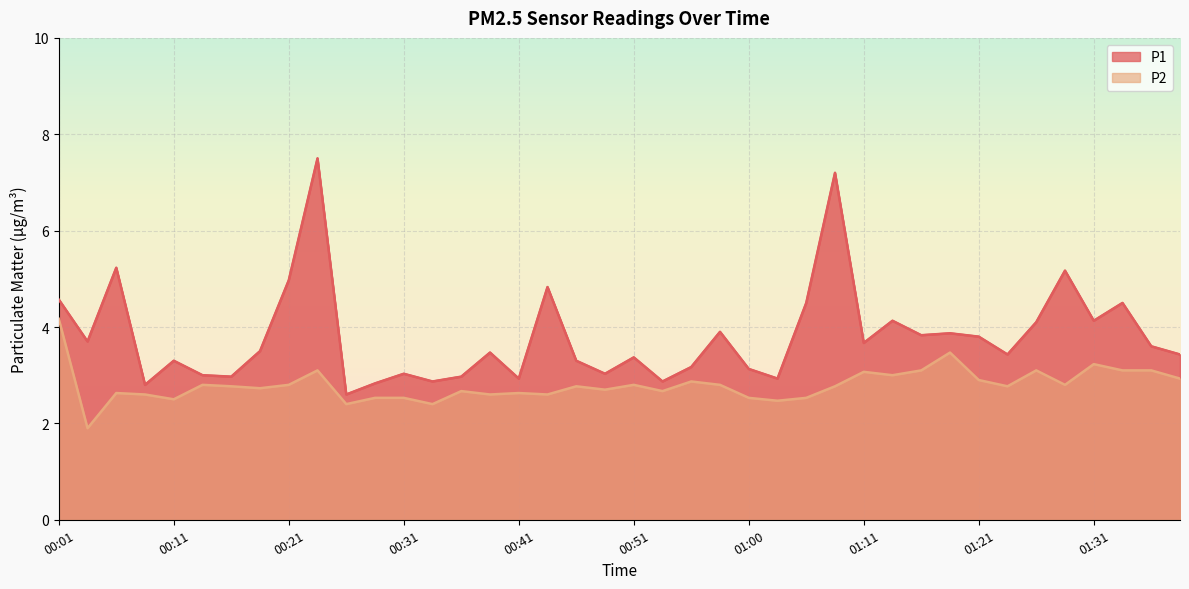

True or false: P2 has a value of 2.5 at 00:11.

True